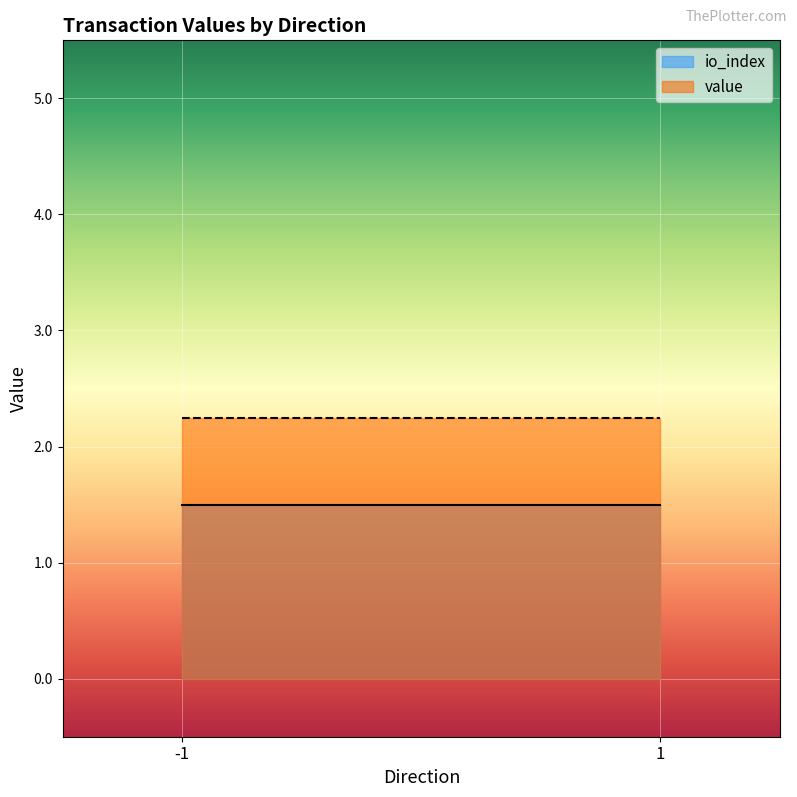

List the series in order of their peak value, highest first.

value, io_index